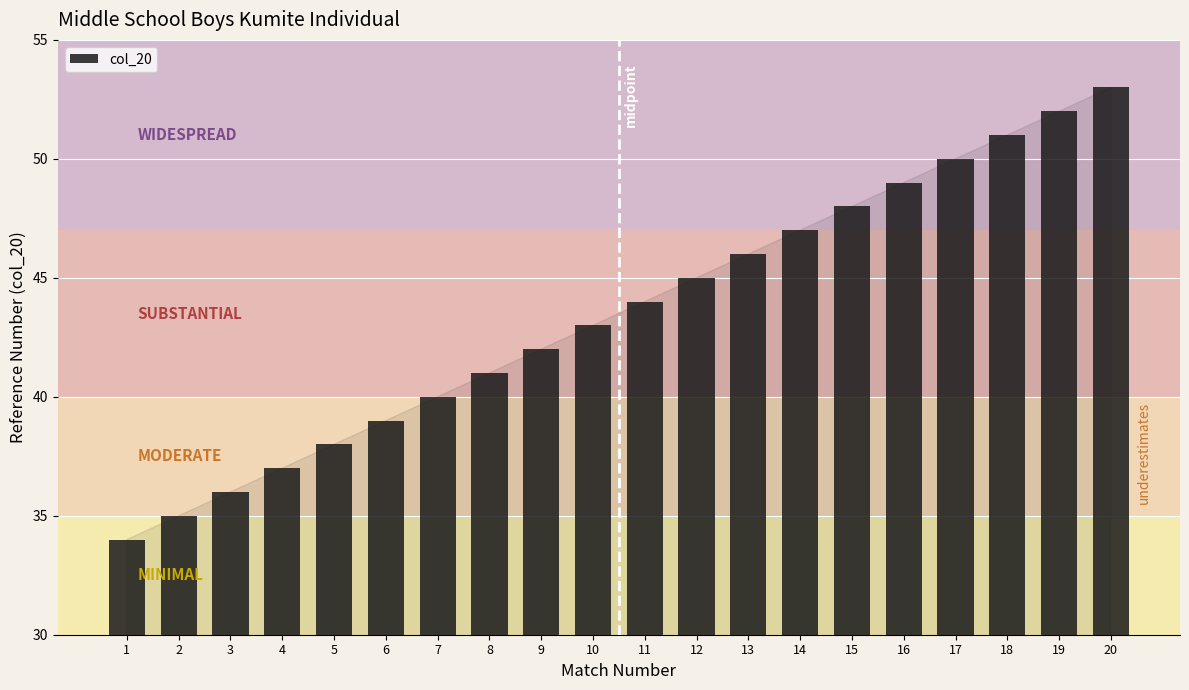

What is the maximum value shown in the chart?

53